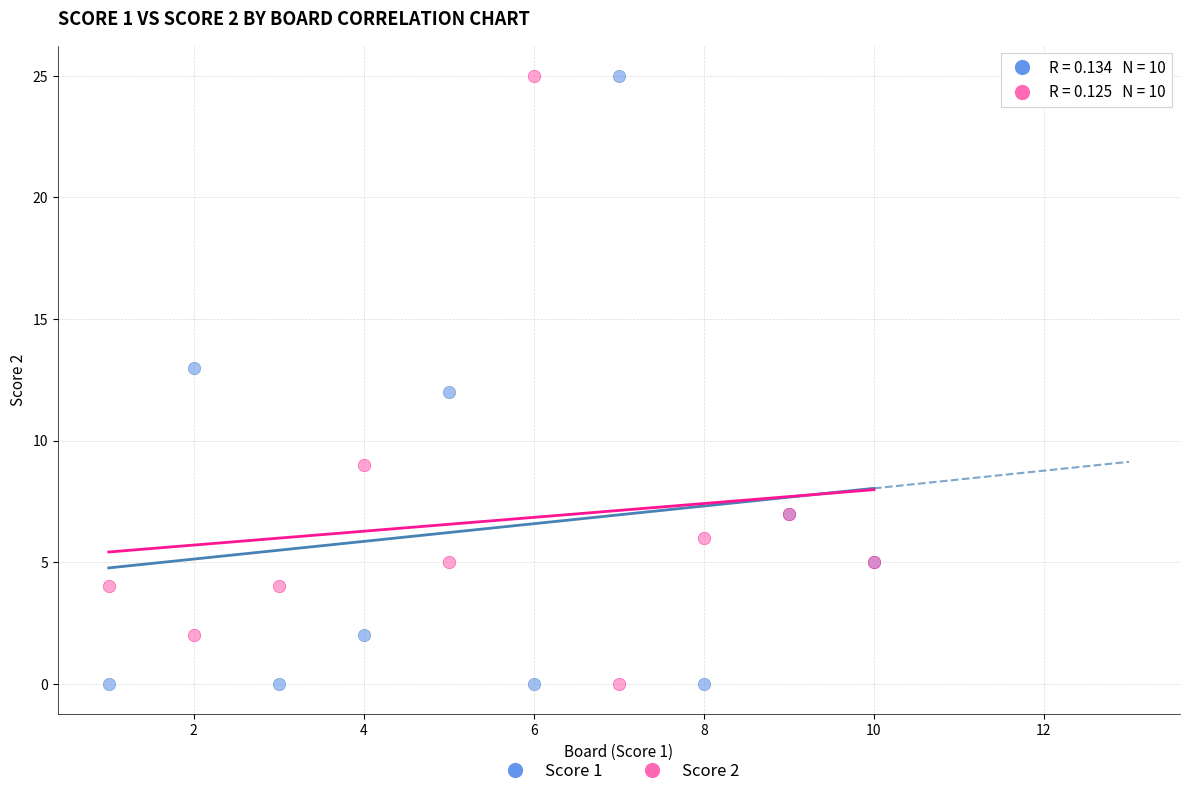

What is the X range (max minus min) for the scatter plot?

9